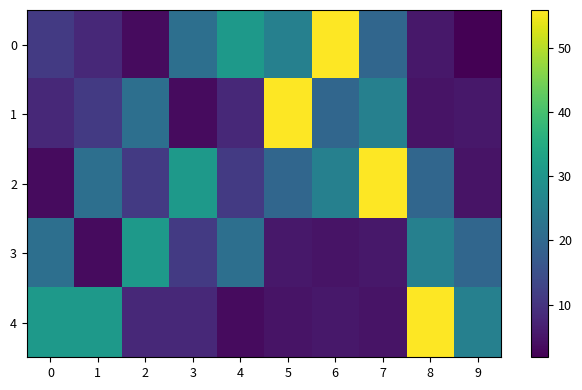

Which series has the largest total across all categories?

2